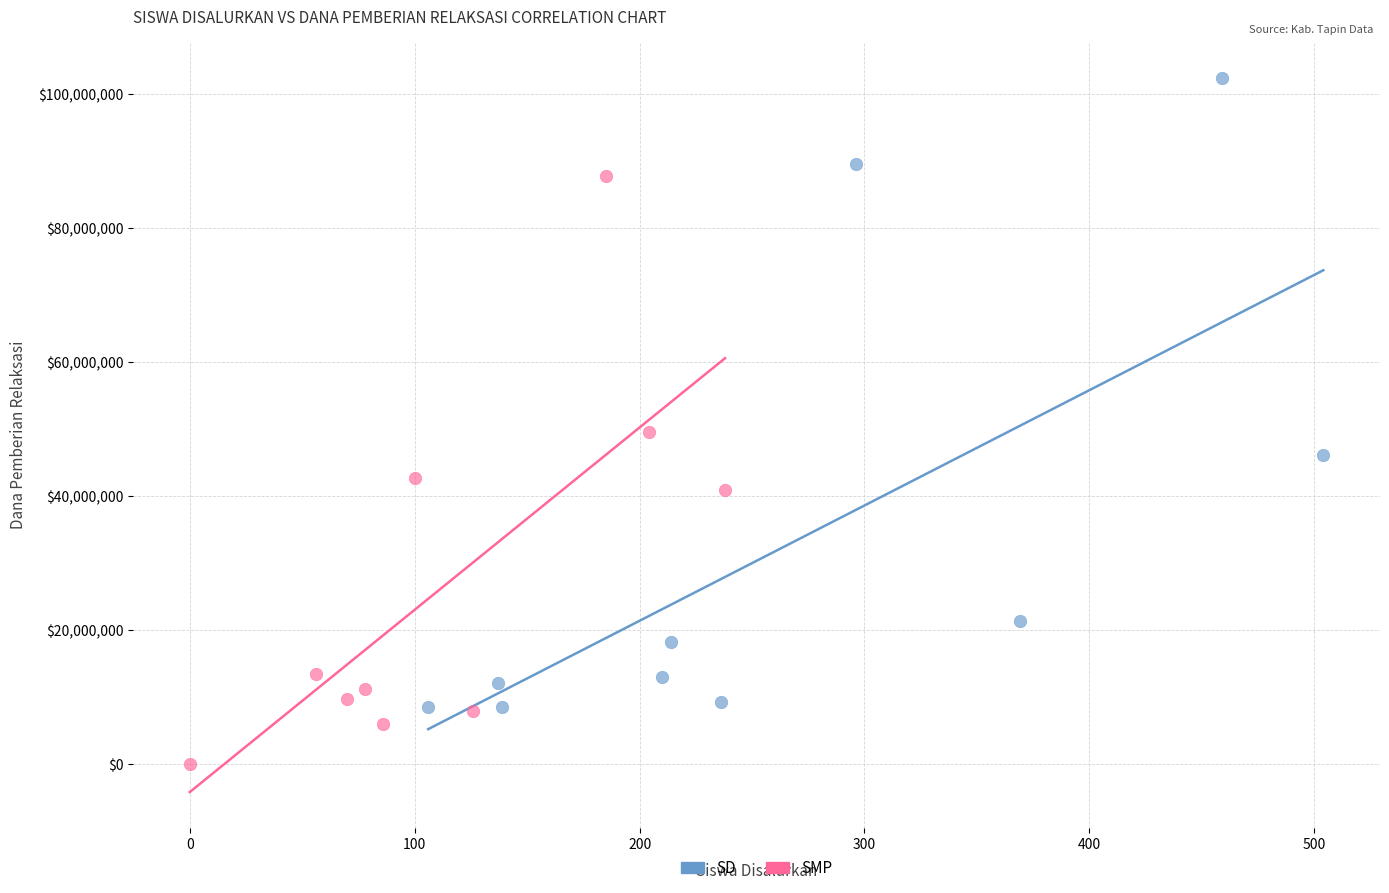

Which series reaches the minimum Y coordinate?

SMP